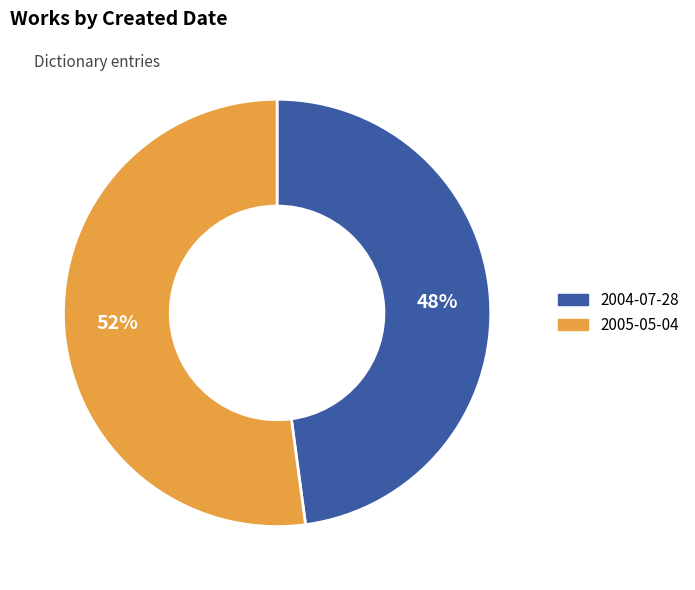

Count the number of slices in the pie.

2